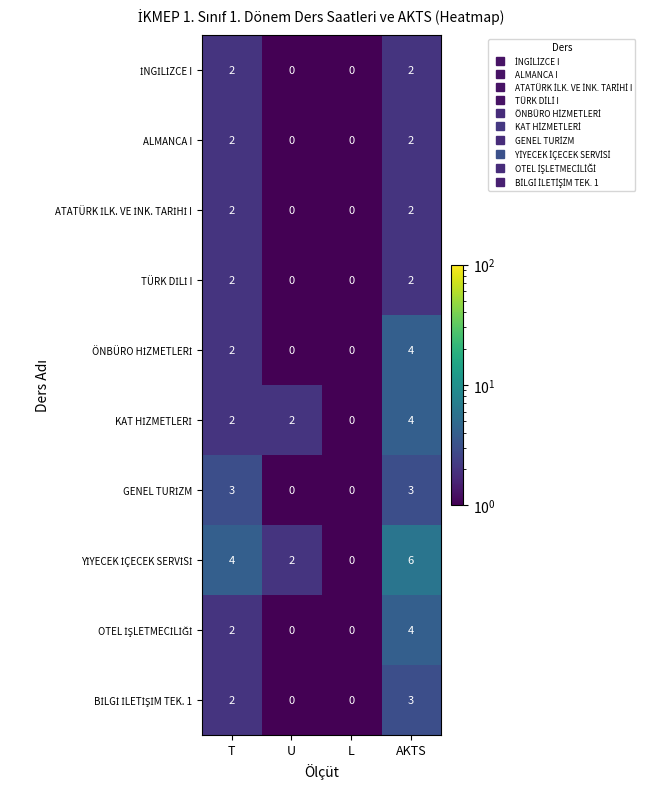

What is the total value across all series at AKTS?

32